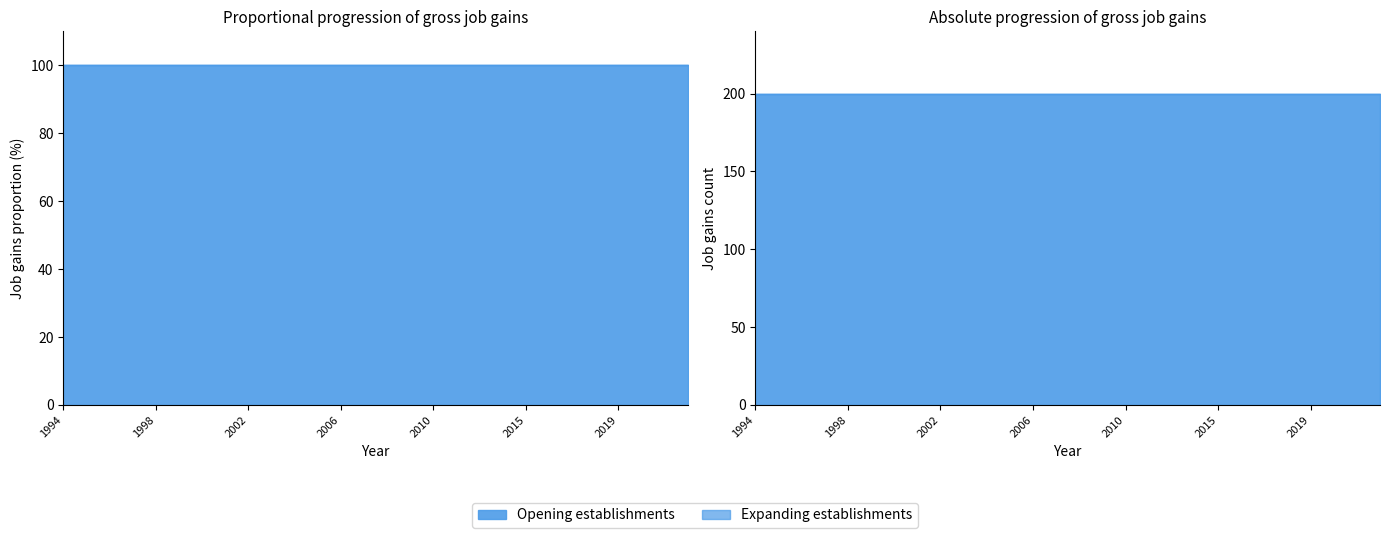

Is it true that Gross job gains Total equals 200 at 2008?

True